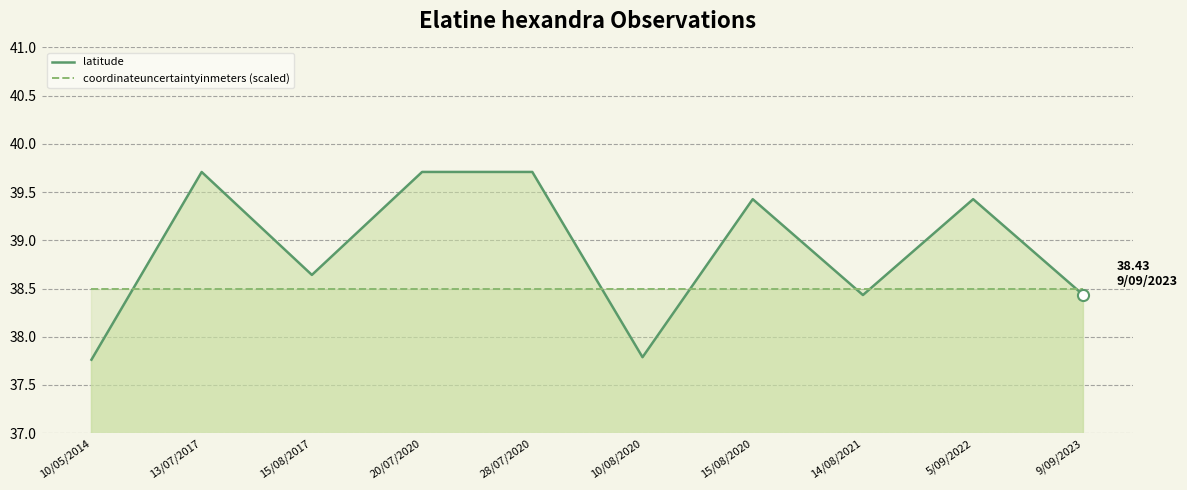

Rank the series at 5/09/2022 from lowest to highest value.

coordinateuncertaintyinmeters (scaled), latitude